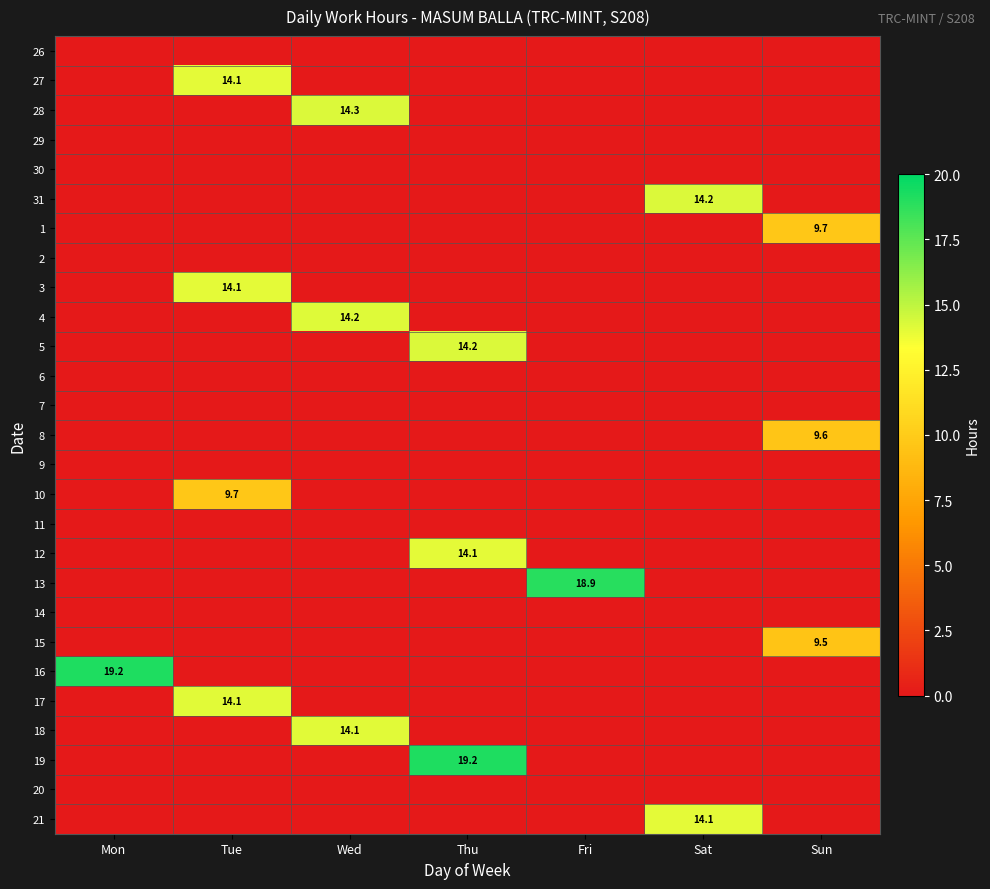

Is it true that 21 equals -5.0 at Tue?

False